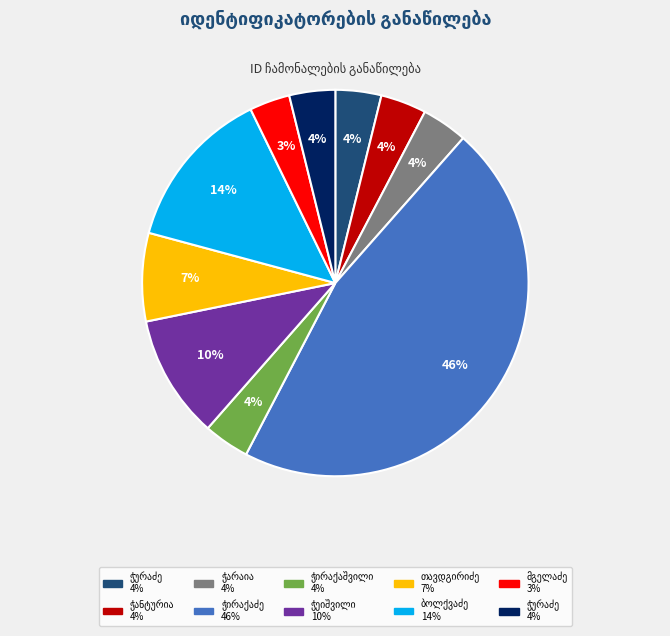

Is there a majority slice in this chart?

No